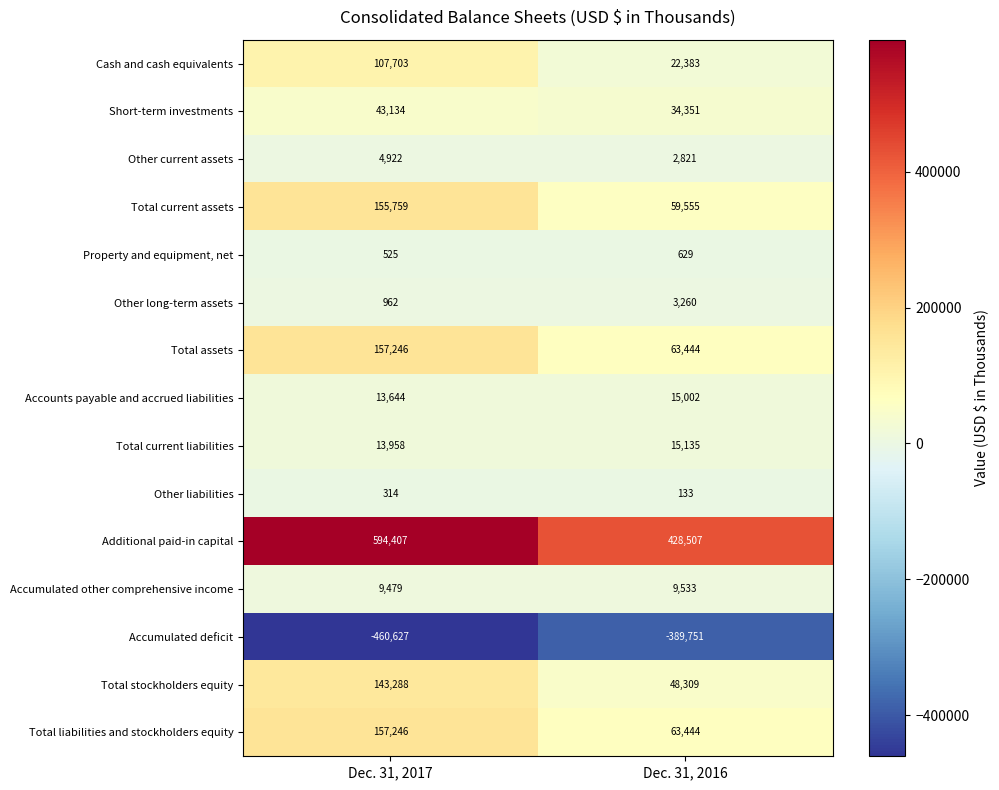

Which series has the largest range (max minus min)?

Additional paid-in capital